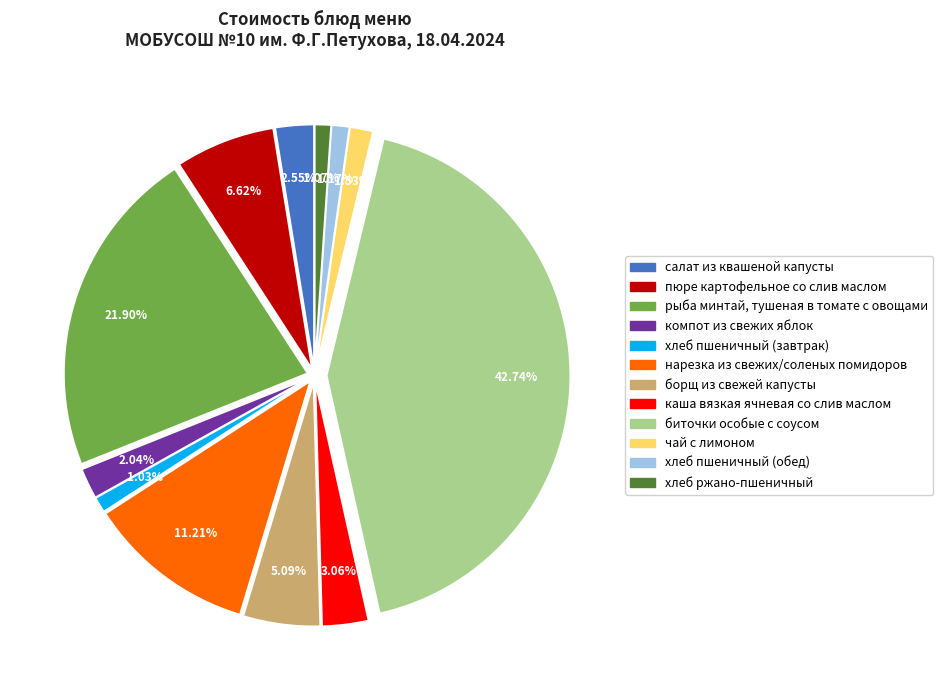

What is the largest slice in the pie chart?

биточки особые с соусом